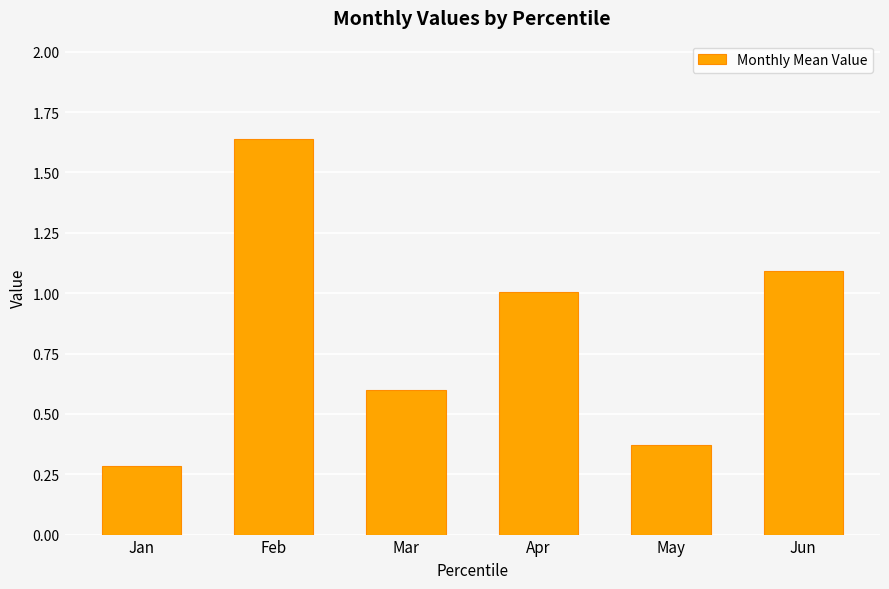

List the labels in order of value, largest first.

Feb, Jun, Apr, Mar, May, Jan